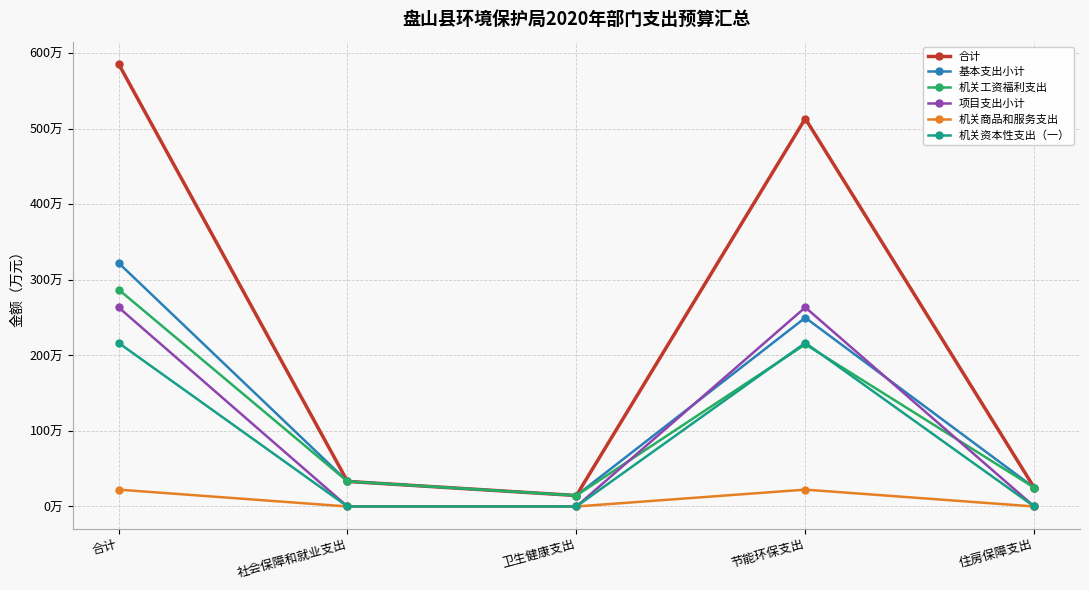

At which label is 机关工资福利支出 closest to 150?

节能环保支出